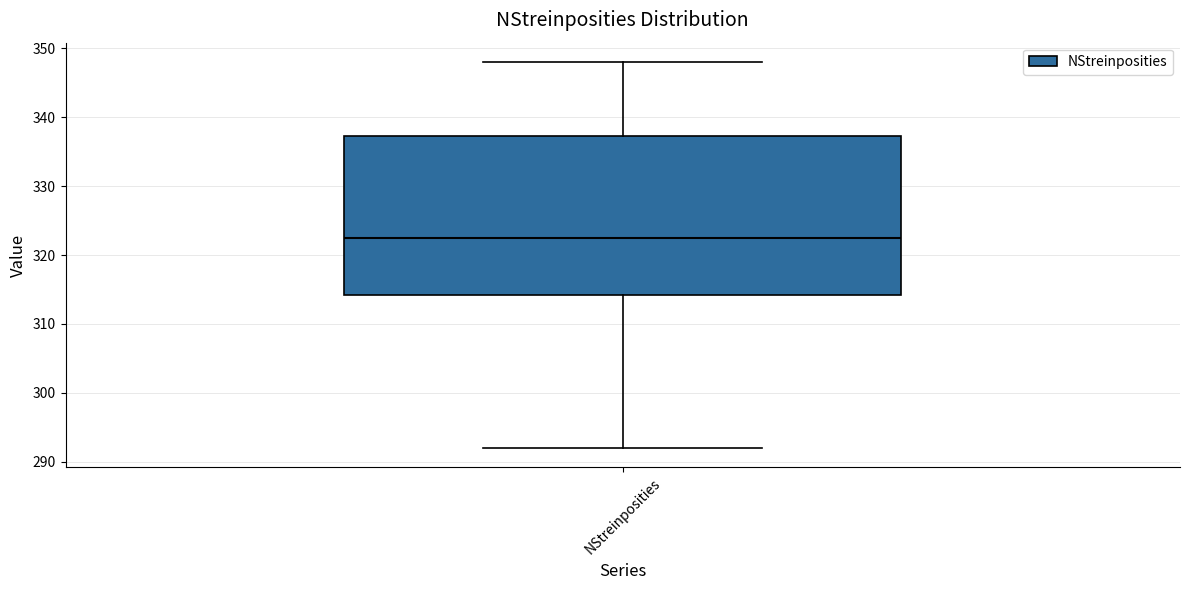

Where does the upper whisker of the box for NStreinposities end on the y-axis? The values are not printed on the chart, so give them approximately, as read against the axis.

348